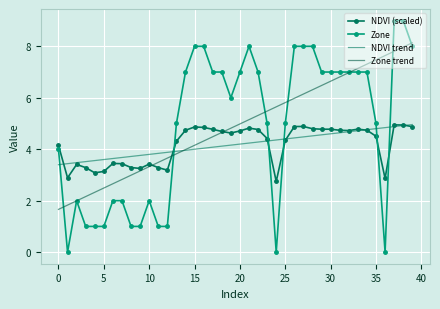

How many categories are shown in the chart?

40